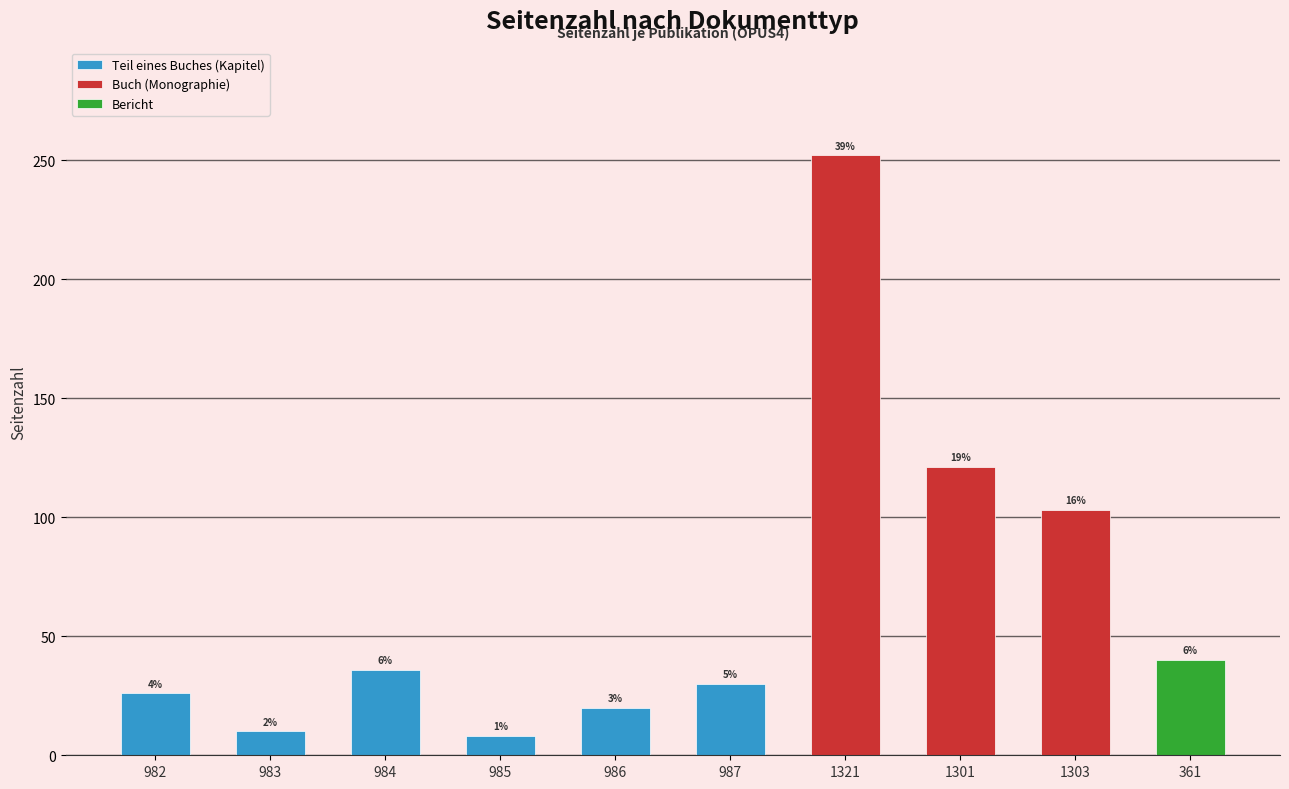

What is the sum of all values?

646